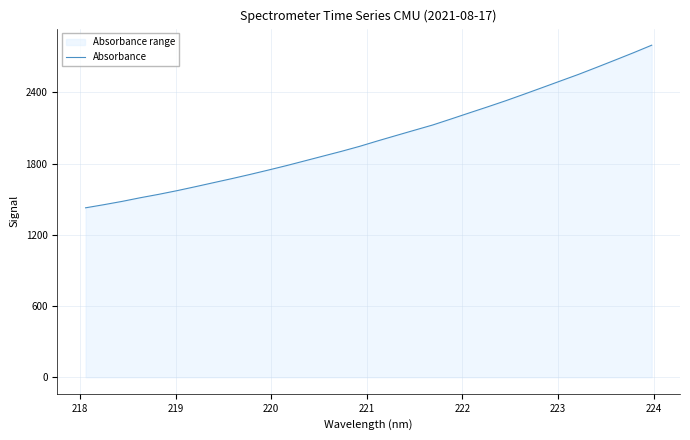

What is the difference between the maximum and minimum values?

1370.5